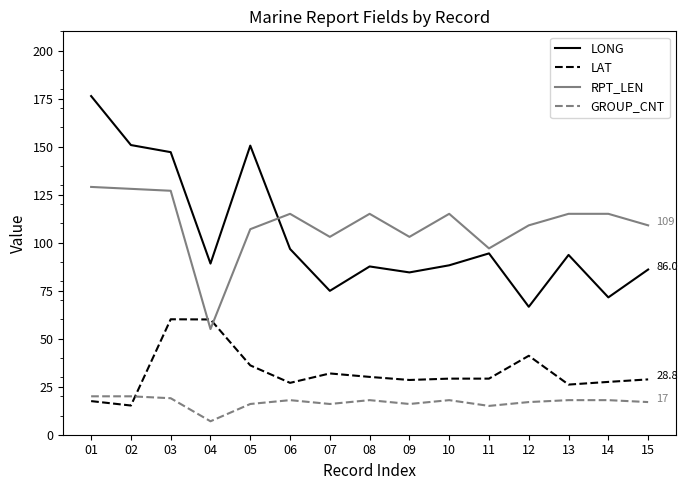

Rank the series by their maximum value, from lowest to highest.

GROUP_CNT, LAT, RPT_LEN, LONG